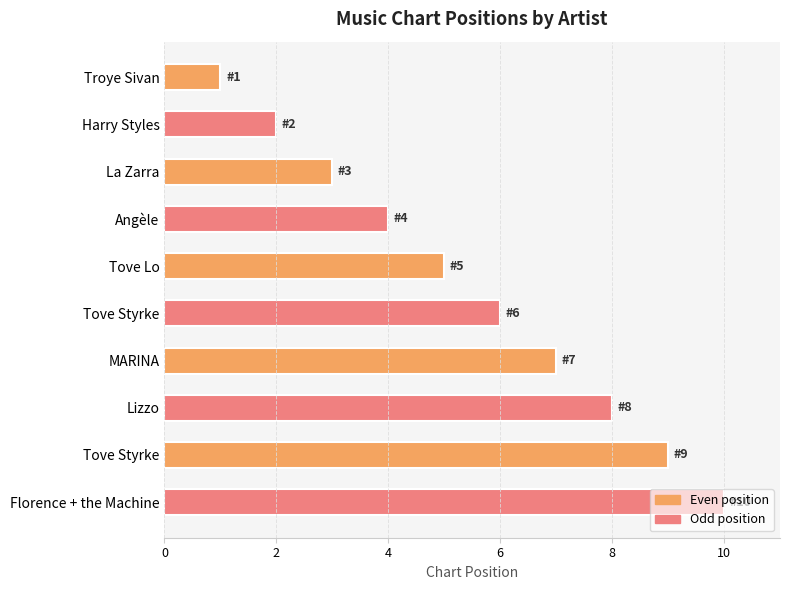

How many series are shown in this chart?

1